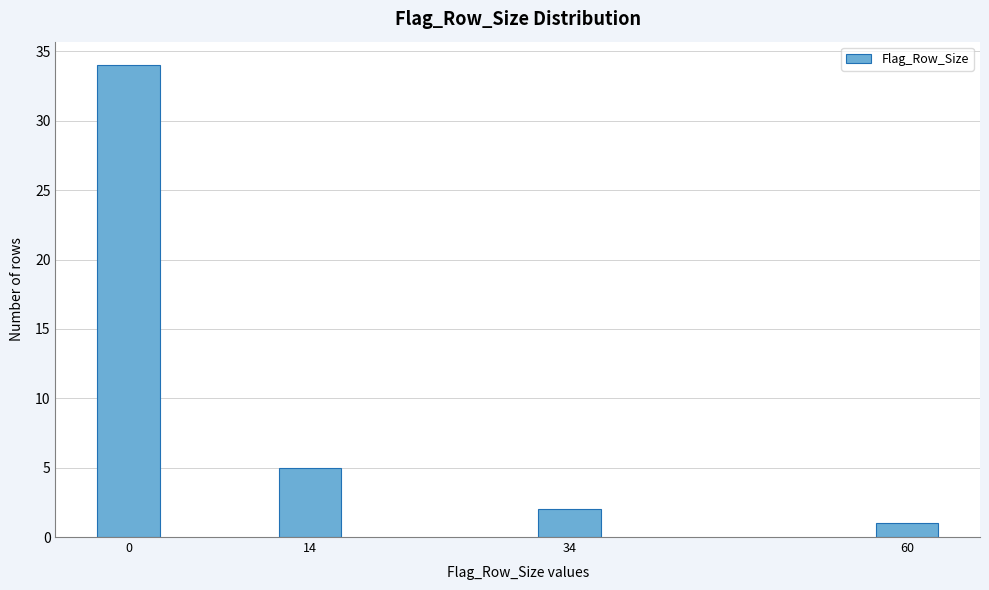

Reading left to right, extract all data points from this chart.

34	5	2	1